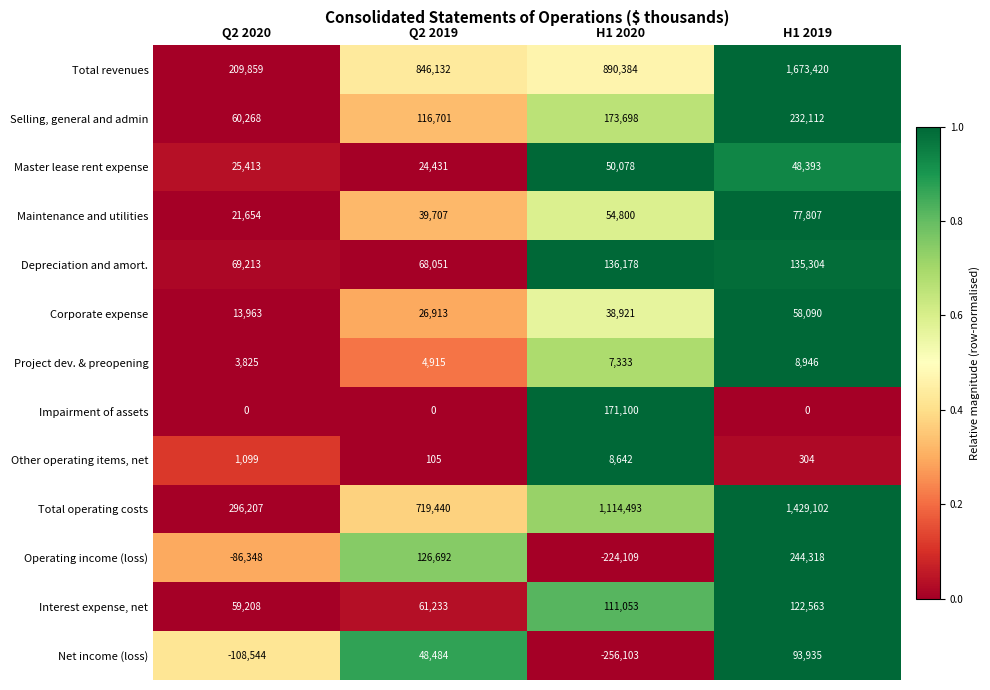

What is the minimum value shown in the chart?

-256103